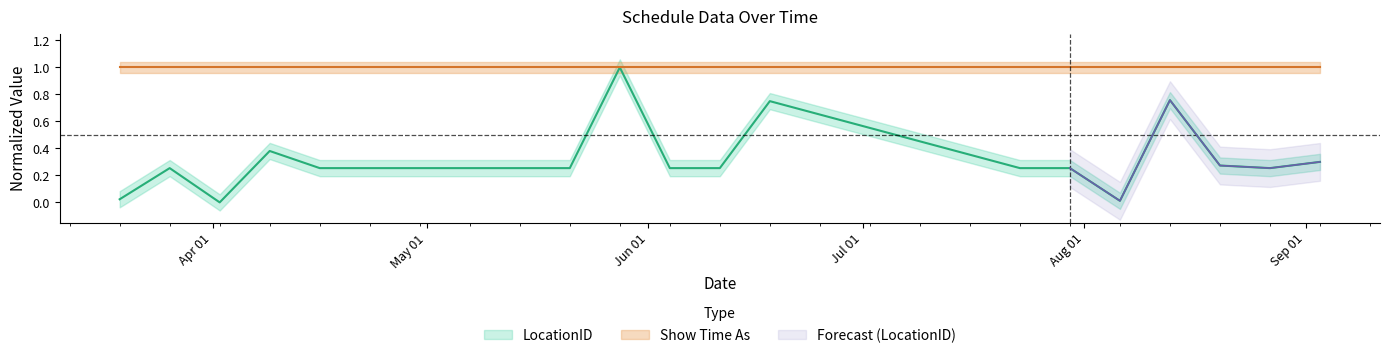

The chart shows a value of 0.5 at 03/09/2019. True or false?

False